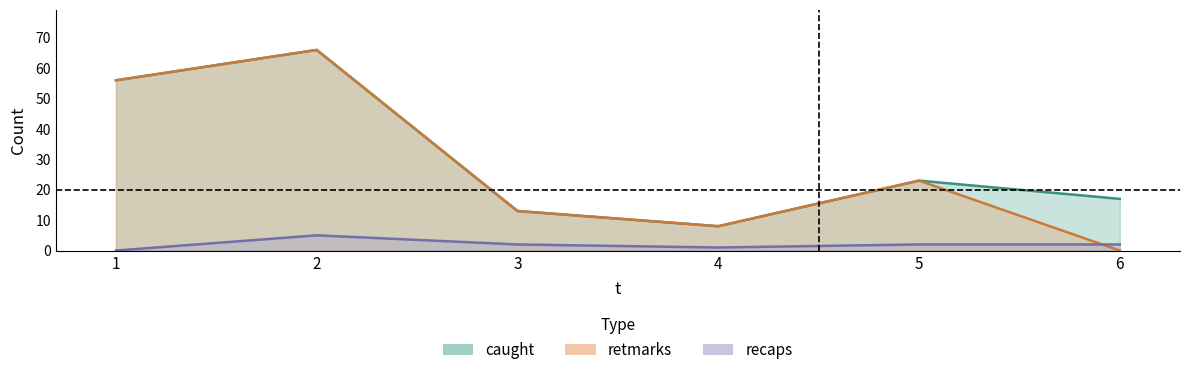

At which category is the sum across all series the highest?

2